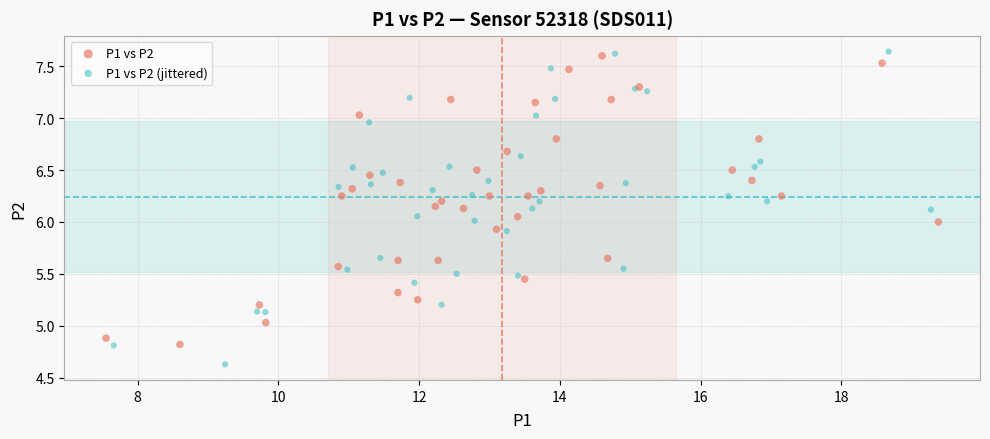

Which series has the widest spread of Y values?

P1 vs P2 (jittered)